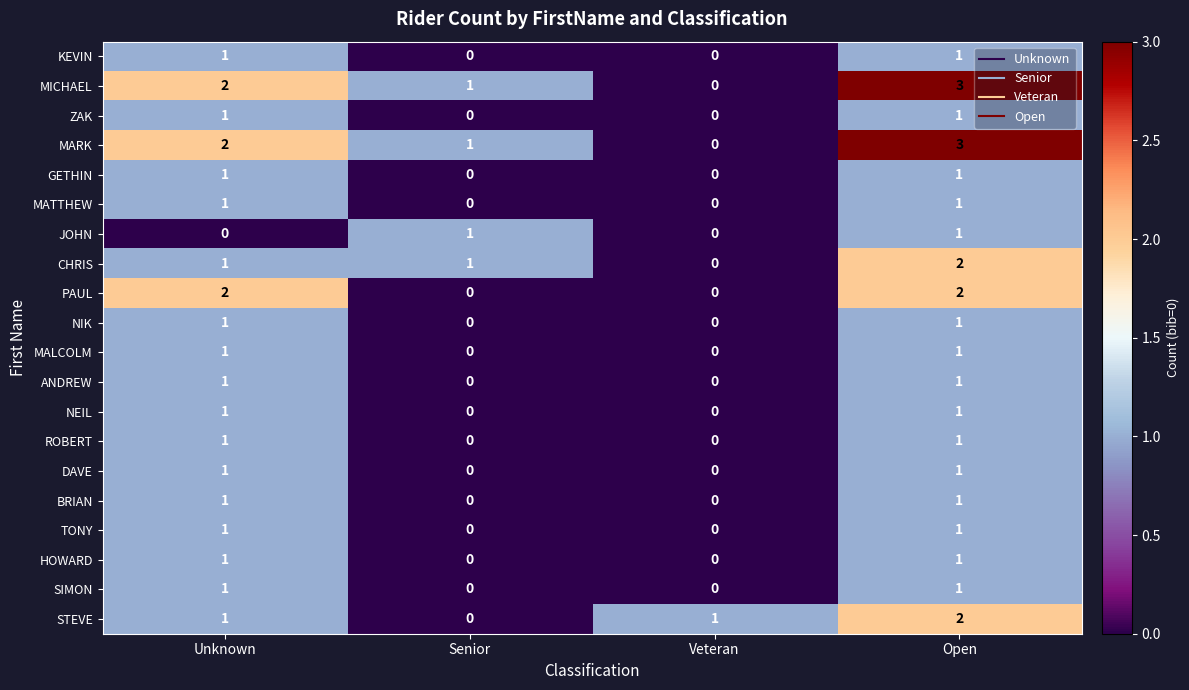

At which category does the chart reach its peak across all series?

Open